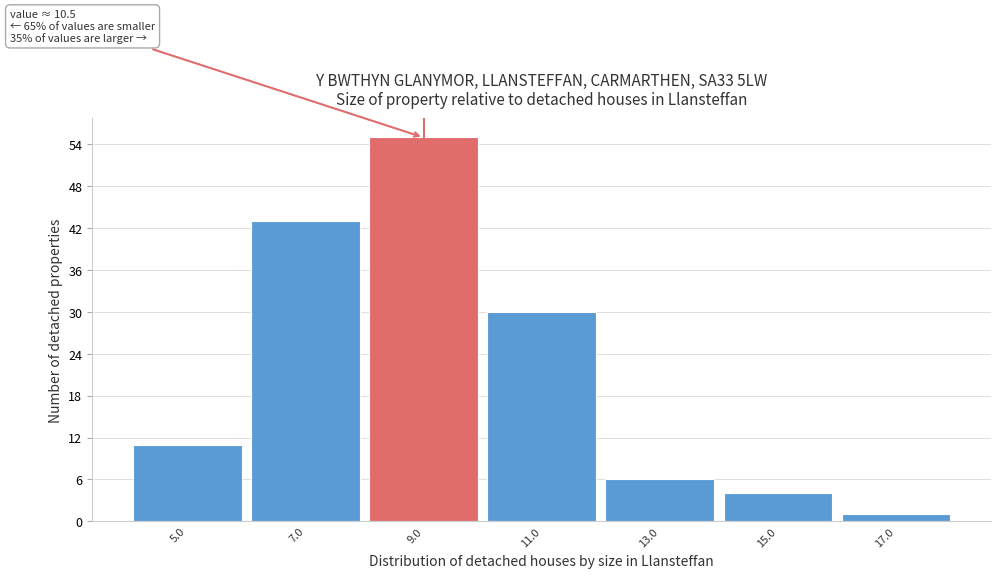

Reading right to left, transcribe all the data shown in this chart.

17.0=1	15.0=4	13.0=6	11.0=30	9.0=55	7.0=43	5.0=11